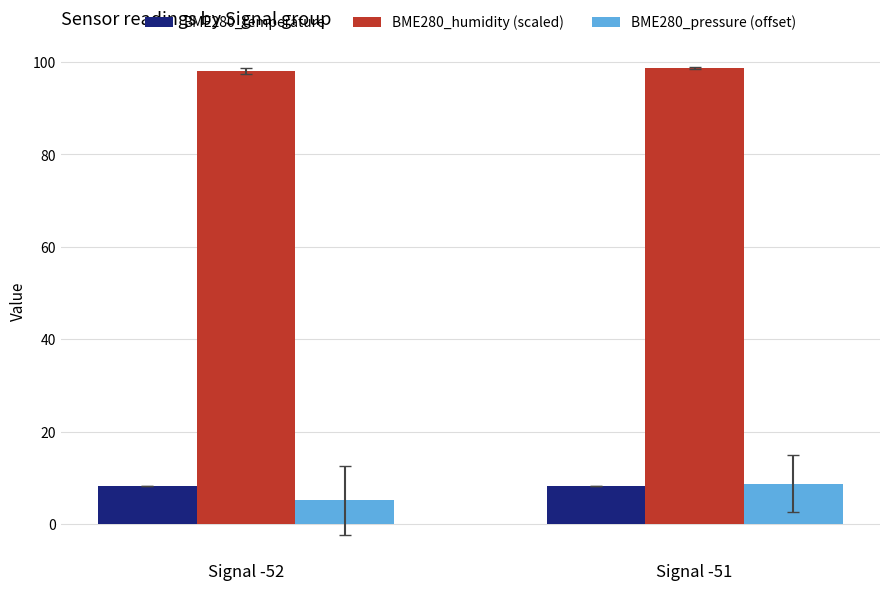

Reading right to left, list all the values displayed in this chart.

BME280_temperature: 8.2	8.2
BME280_humidity (scaled): 98.7	98.0
BME280_pressure (offset): 8.7	5.1